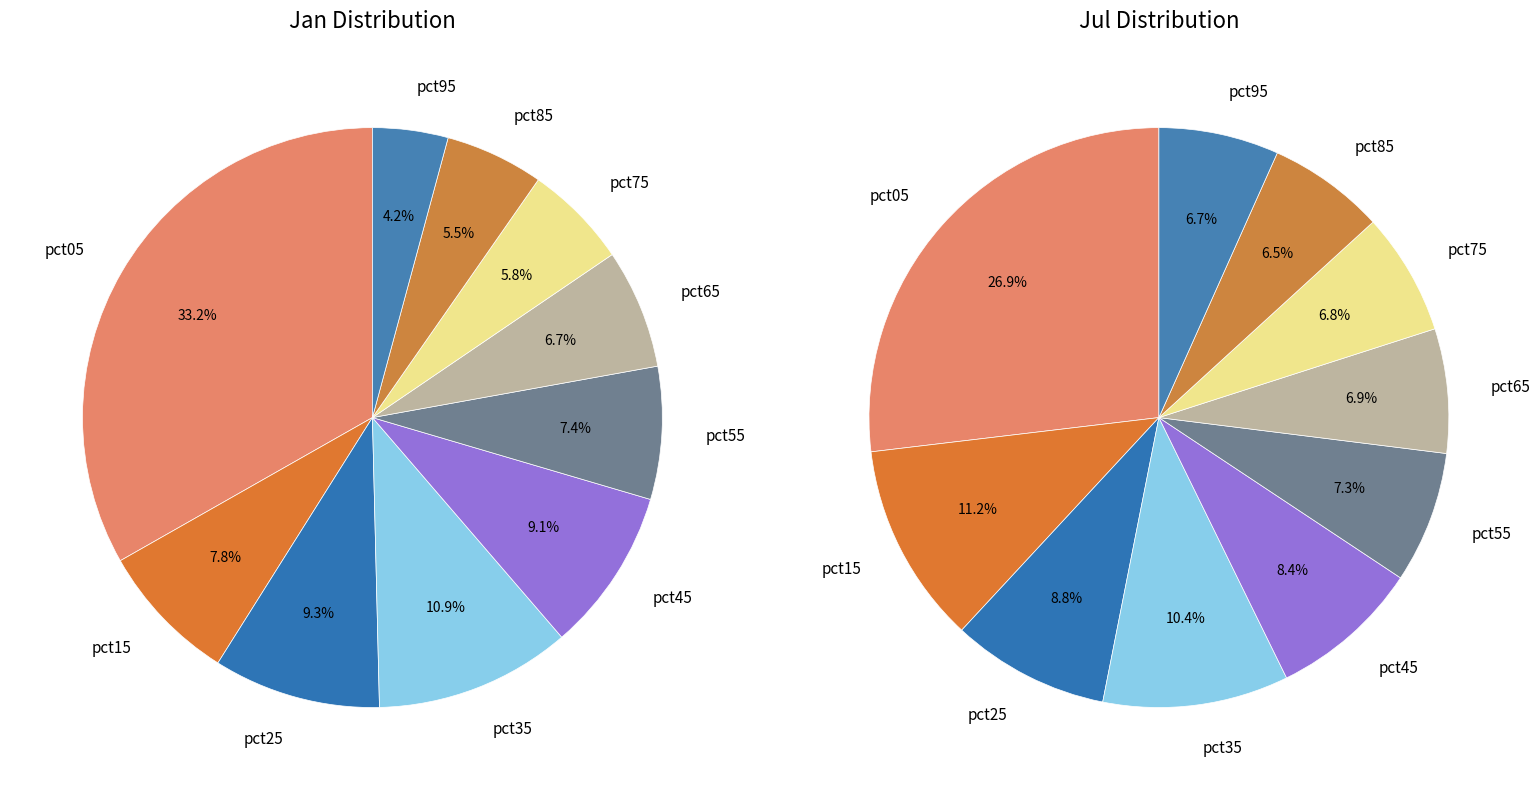

What percentage is NOT represented by 4?

90.9%